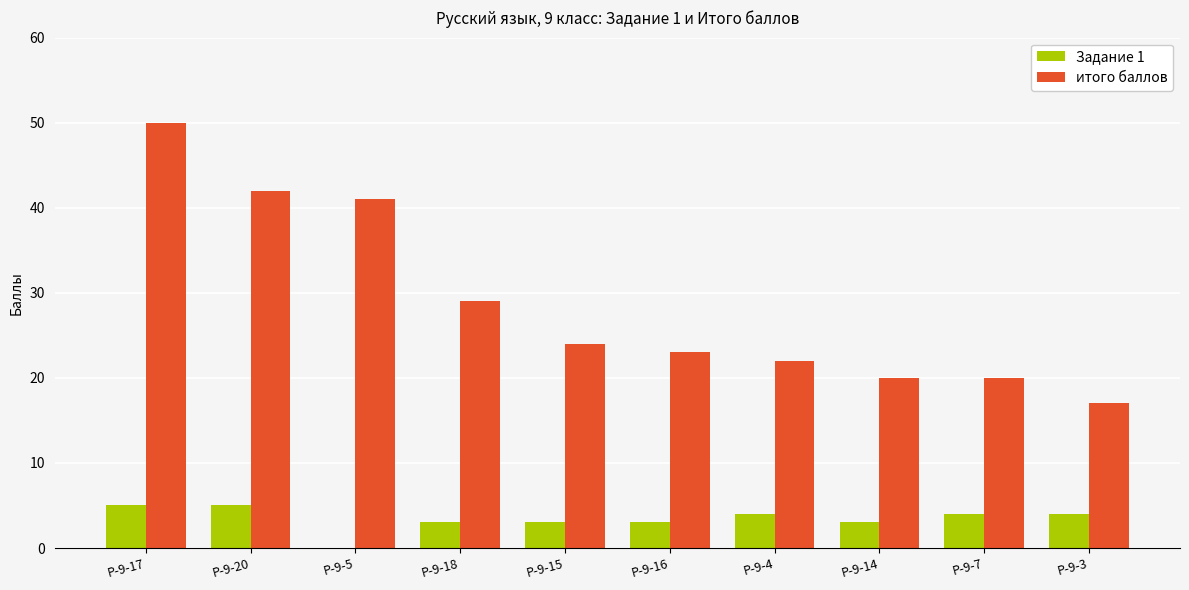

What is the difference between the итого баллов values at Р-9-7 and Р-9-18?

9